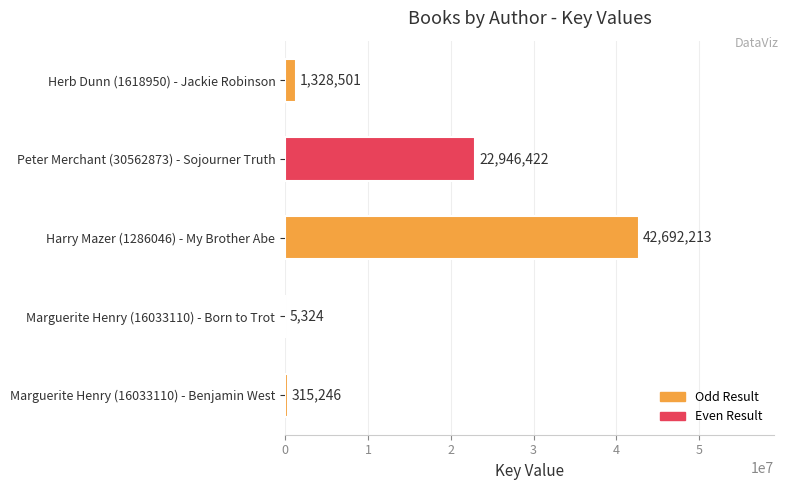

Which category has the highest value across all series?

Harry Mazer (1286046) - My Brother Abe